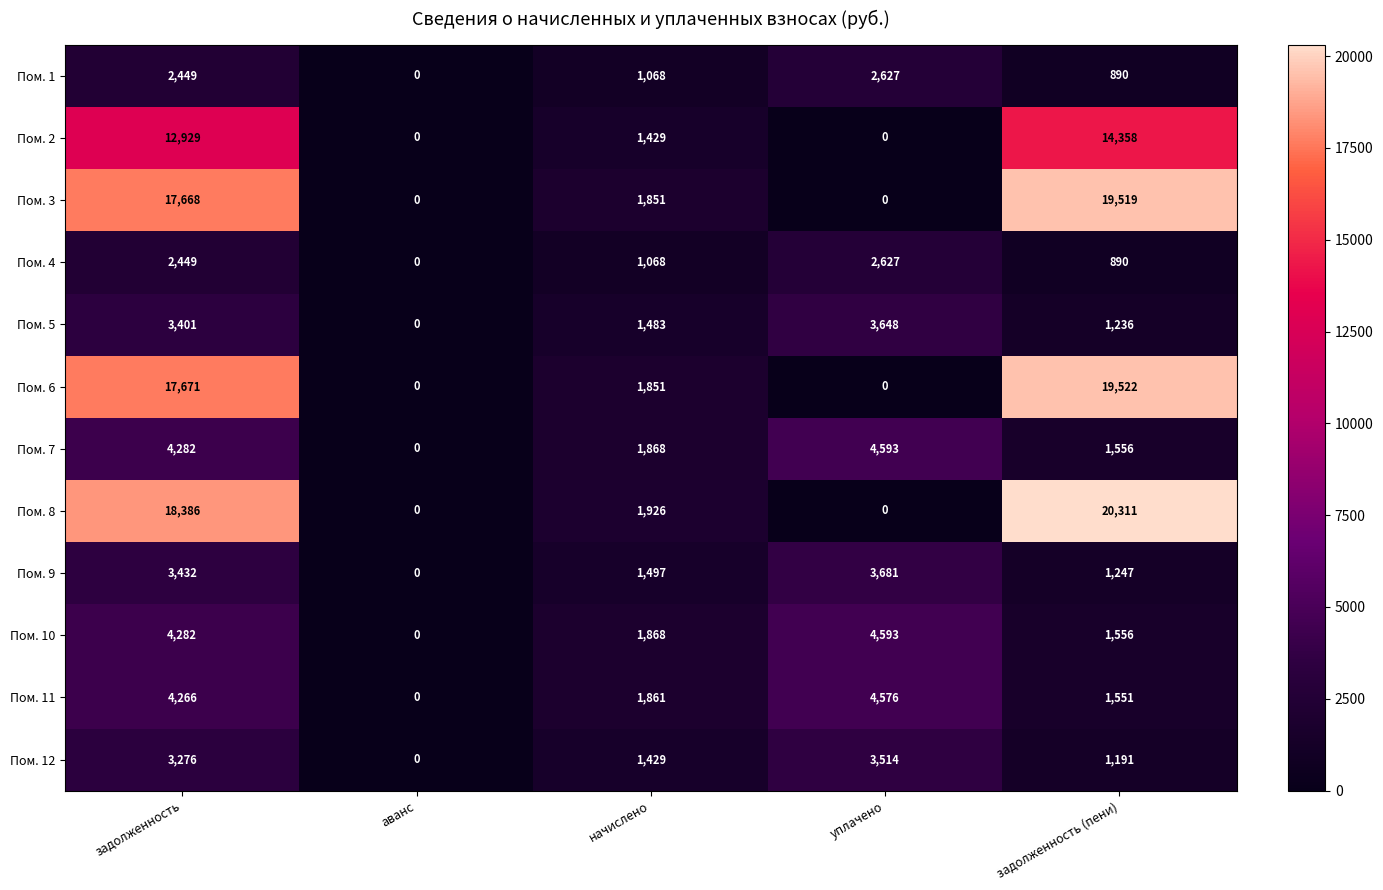

Which category has the highest value across all series?

задолженность (пени)